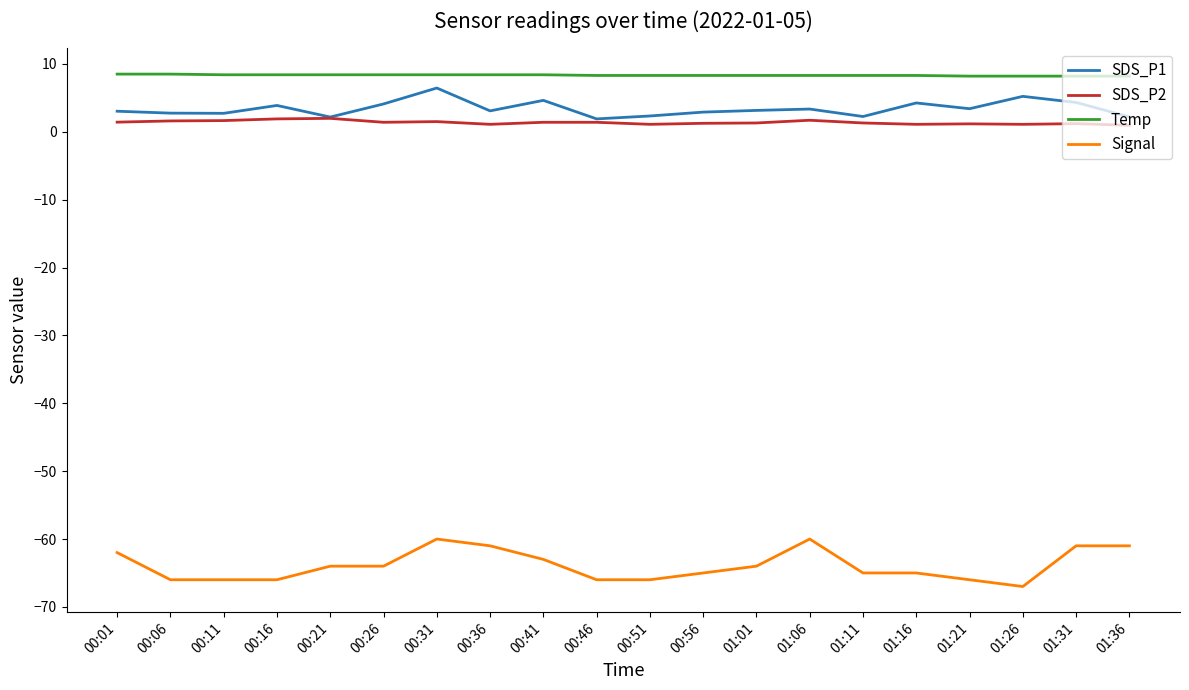

True or false: SDS_P2 has a value of 0.9 at 01:36.

True